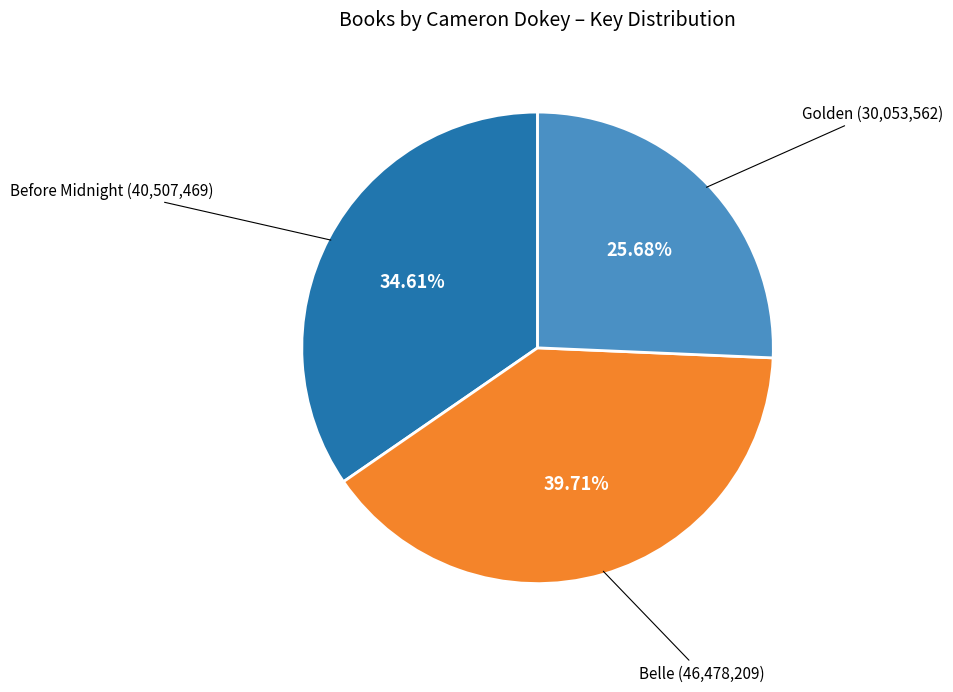

Does any single category account for the majority?

No